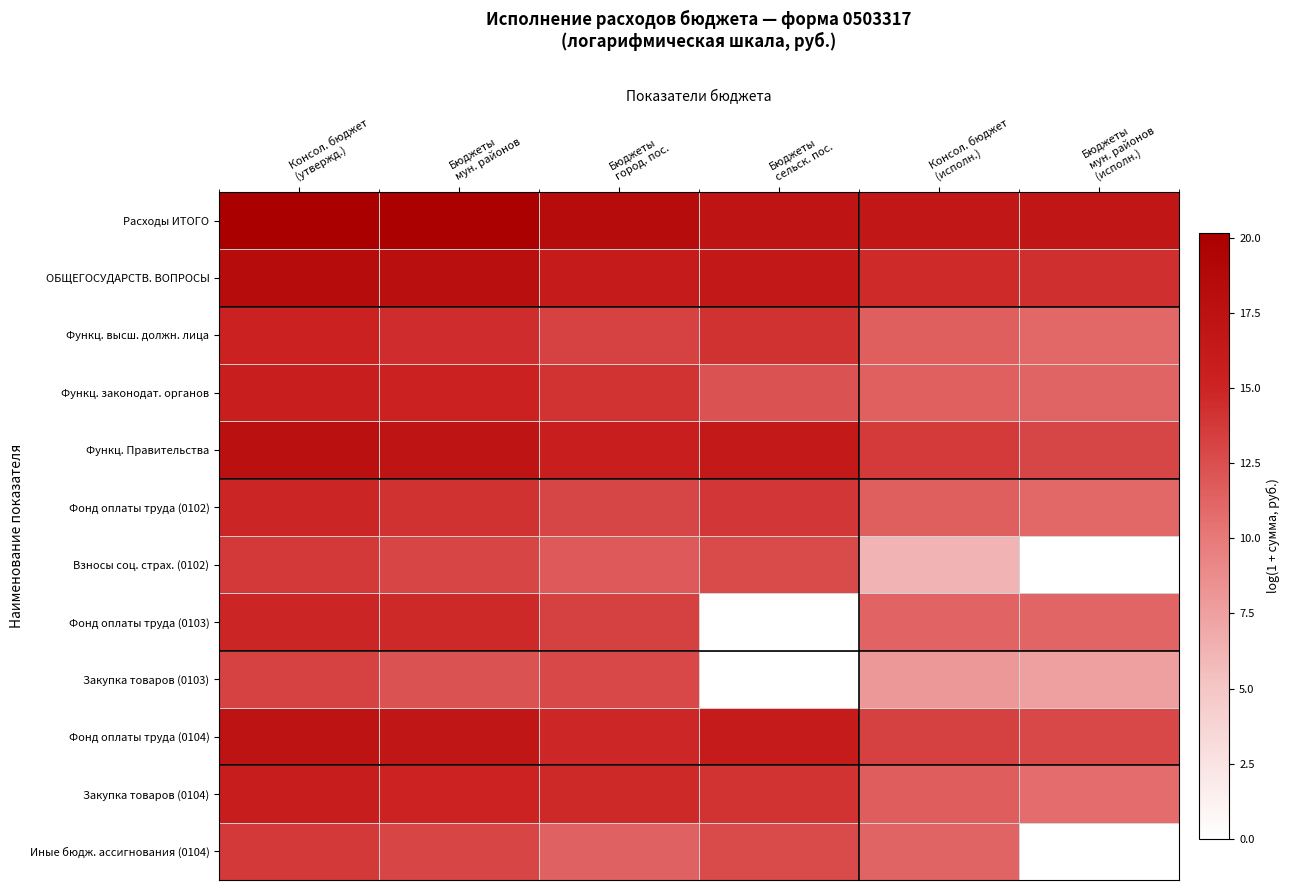

At Бюджеты сельск. пос., list the series in order from smallest to largest.

Фонд оплаты труда (0103), Закупка товаров (0103), Функц. законодат. органов, Взносы соц. страх. (0102), Иные бюдж. ассигнования (0104), Фонд оплаты труда (0102), Закупка товаров (0104), Функц. высш. должн. лица, Фонд оплаты труда (0104), Функц. Правительства, ОБЩЕГОСУДАРСТВ. ВОПРОСЫ, Расходы ИТОГО